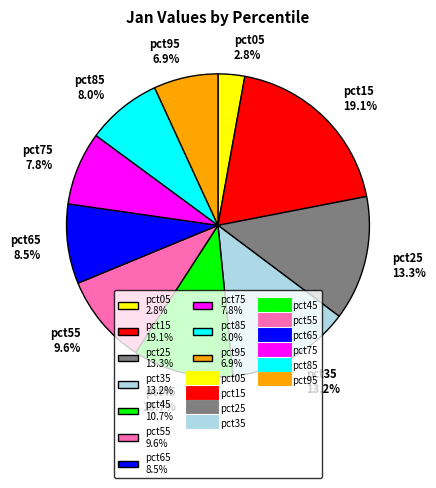

Between pct05 2.8% and pct85 8.0%, which is larger?

pct85 8.0%